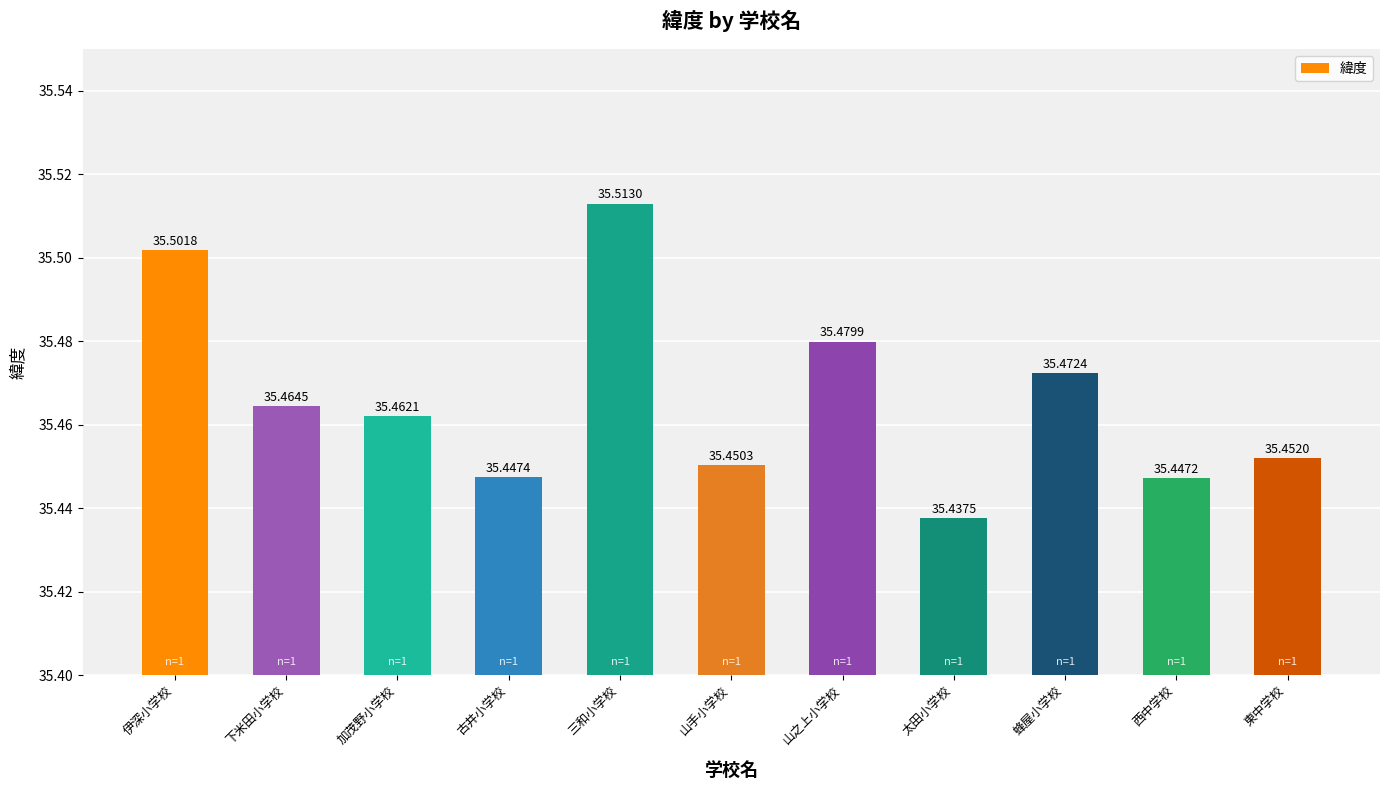

What is the approximate value at 三和小学校?

35.5